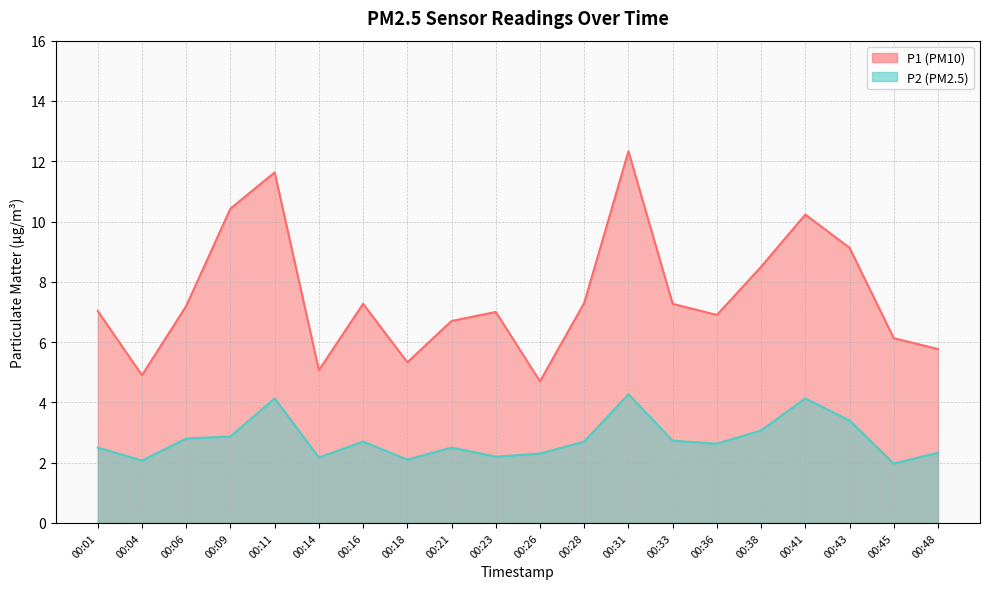

The P2 series shows 0.7 at 00:43. True or false?

False